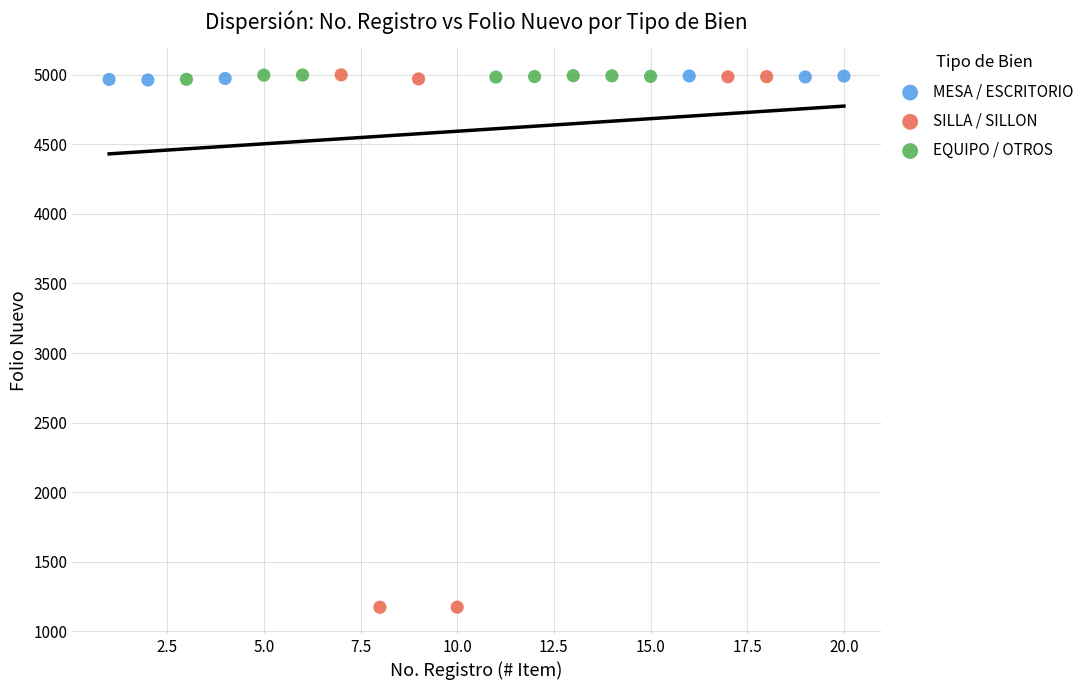

Which series reaches the minimum Y coordinate?

SILLA / SILLON